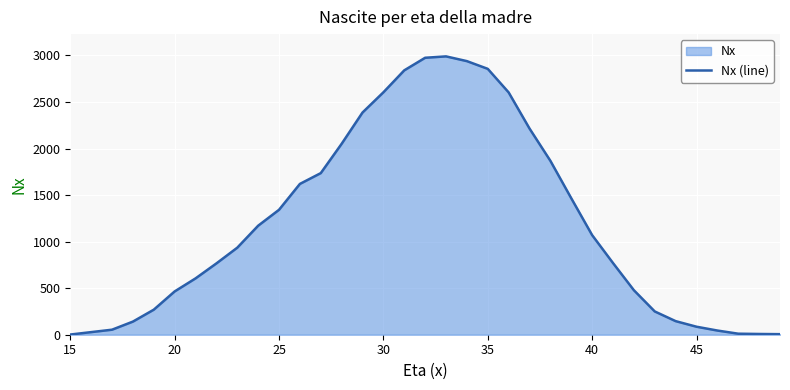

What is the ratio of the value at 35 to the value at 25?

2.1